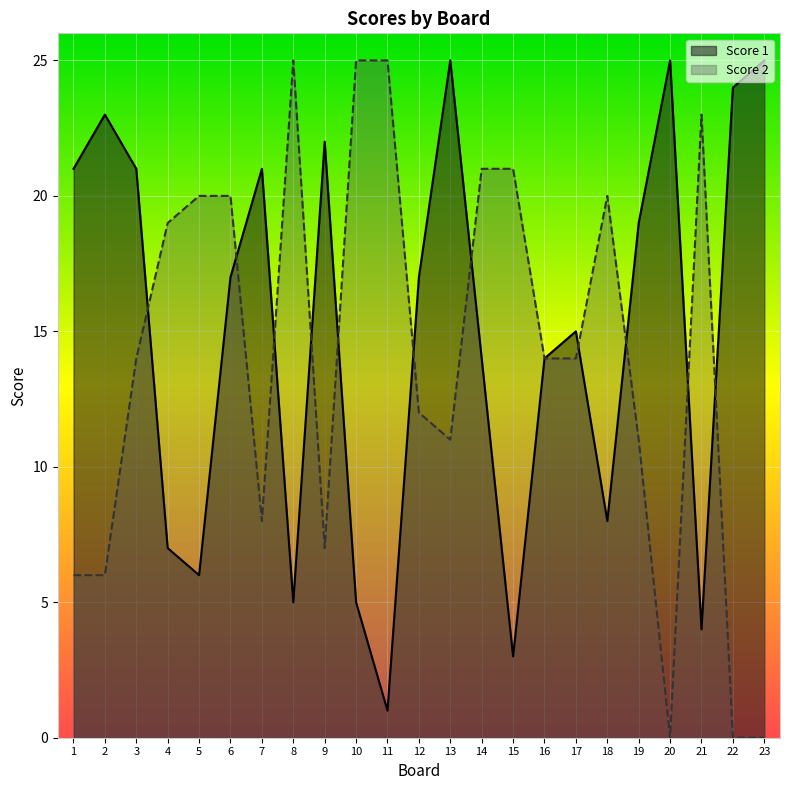

What is the difference between the highest and lowest values at 14?

7